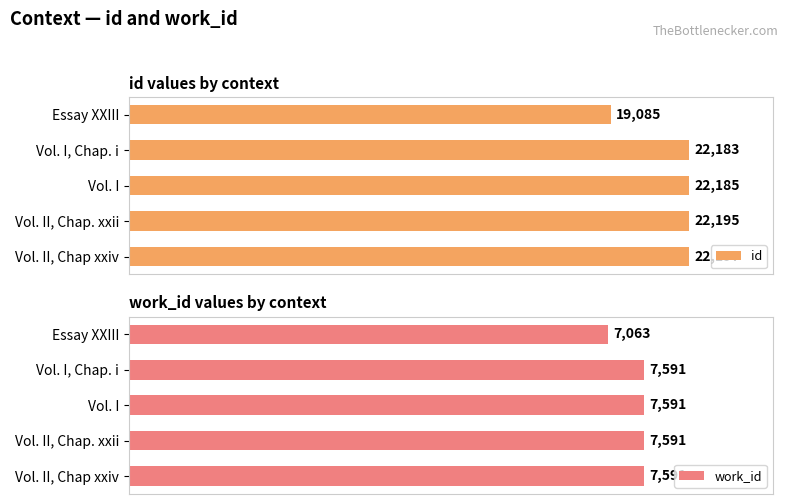

Reading left to right, list all the values displayed in this chart.

id: 19085	22183	22185	22195	22197
work_id: 7063	7591	7591	7591	7591